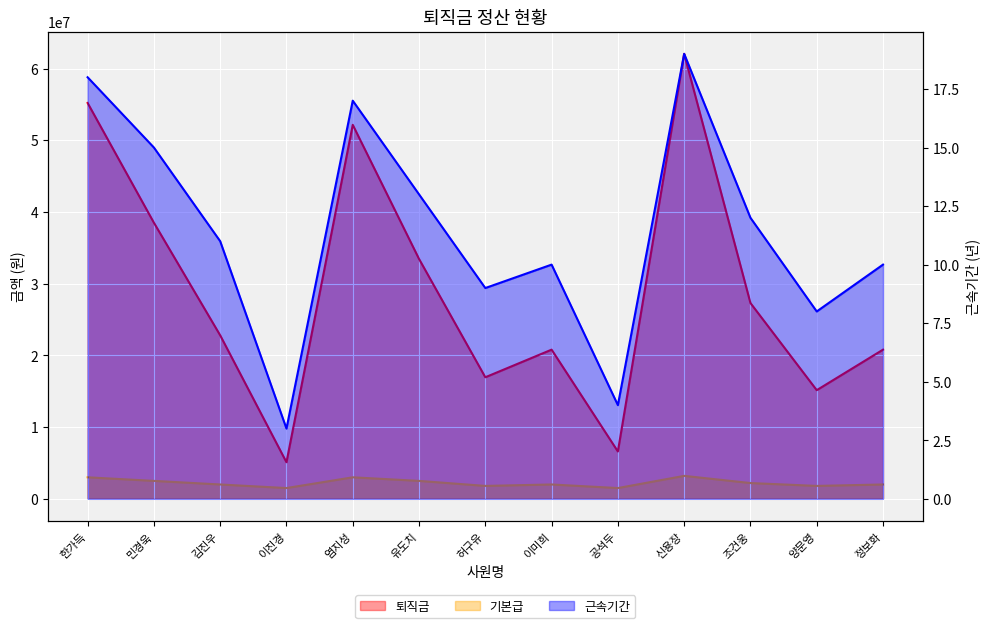

True or false: 퇴직금 and 근속기간 intersect in this chart.

False